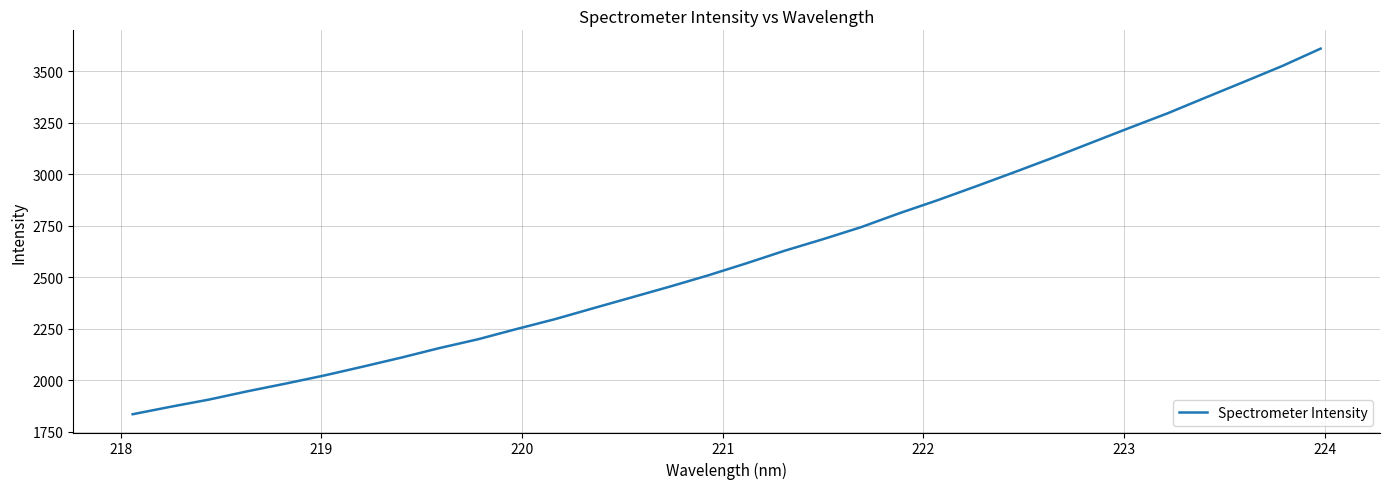

What is the difference between the maximum and minimum values?

1774.9